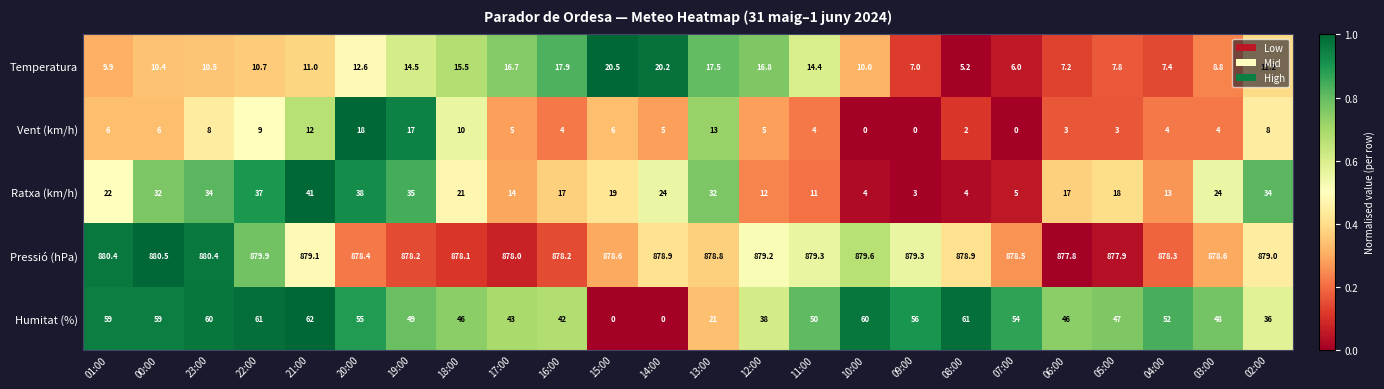

The value of Ratxa (km/h) at 15:00 is 10.0. True or false?

False